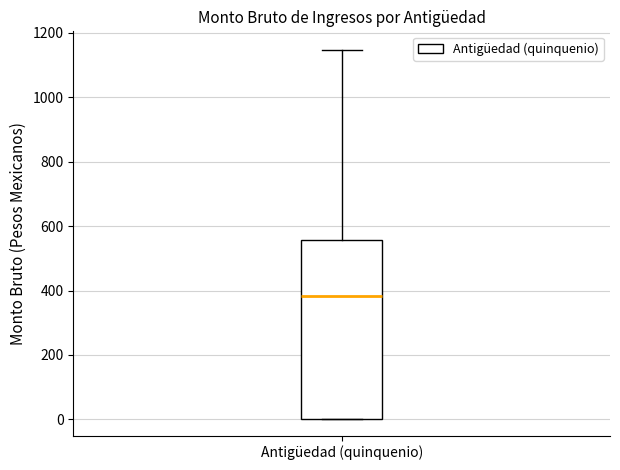

Read this box plot against the y-axis: the position of the median line, the range covered by the box, and the ends of both whiskers. The values are not printed on the chart, so give them approximately, as read against the axis.

median 380, box 0 to 560, whiskers 0 to 1140